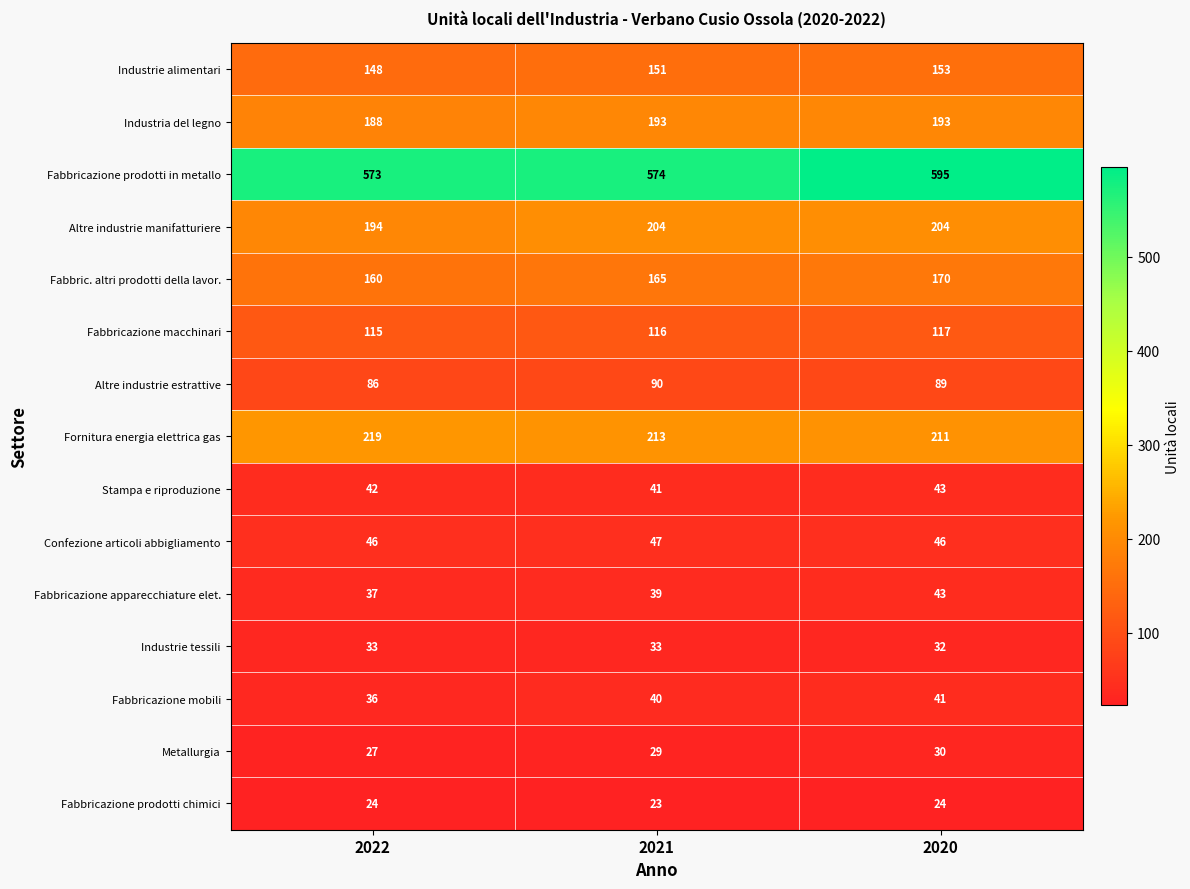

What is the average value of the Industria del legno series?

191